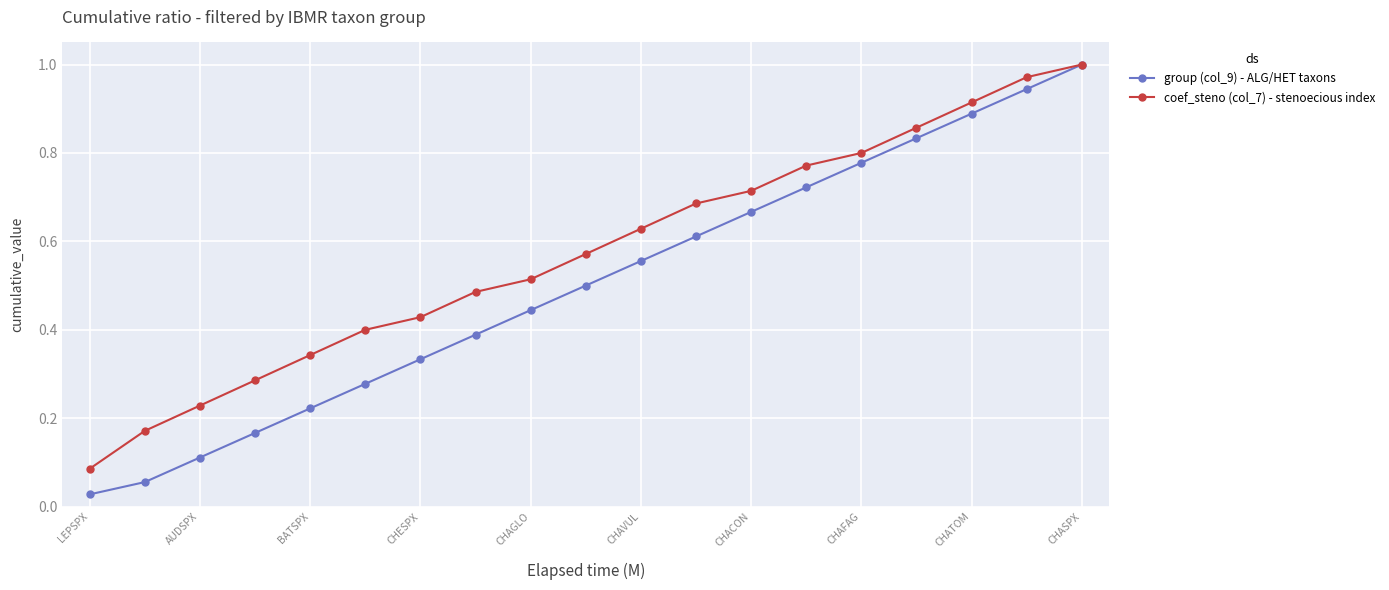

Which series has the largest range (max minus min)?

group (col_9) - ALG/HET taxons